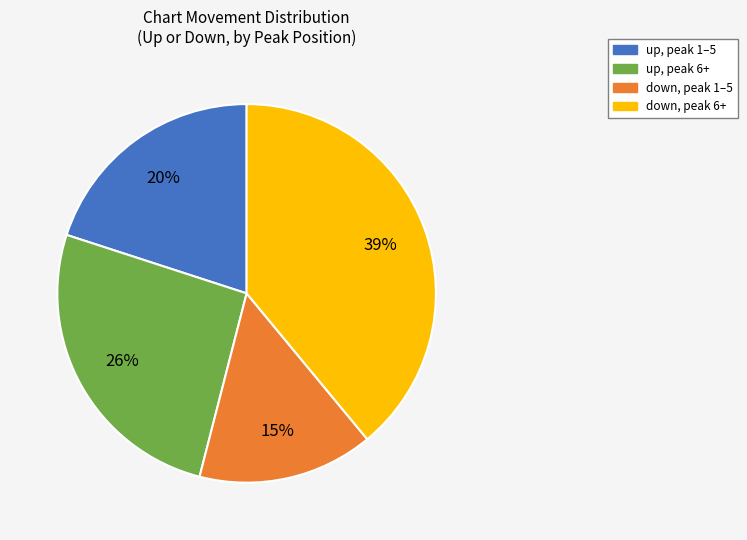

To the nearest percent, what is the difference between the largest and smallest slice percentages?

24%